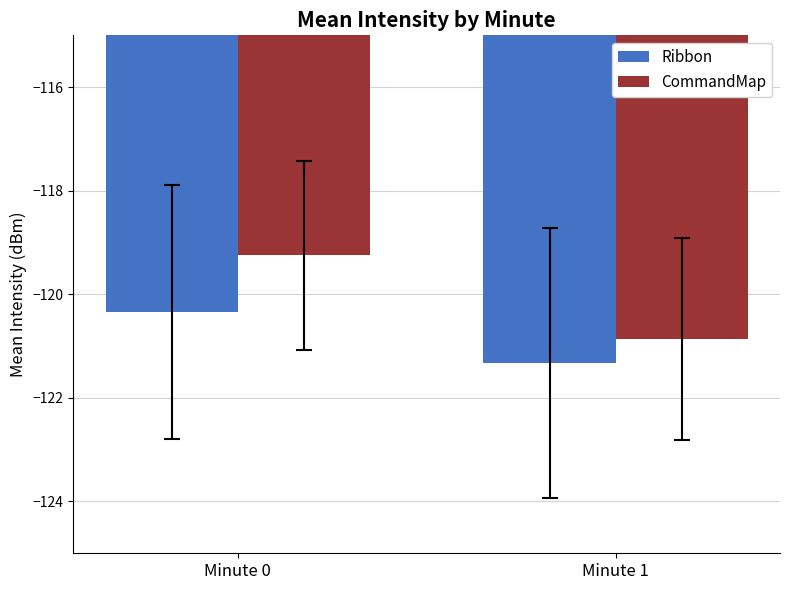

What is the difference between the CommandMap values at Minute 1 and Minute 0?

1.6